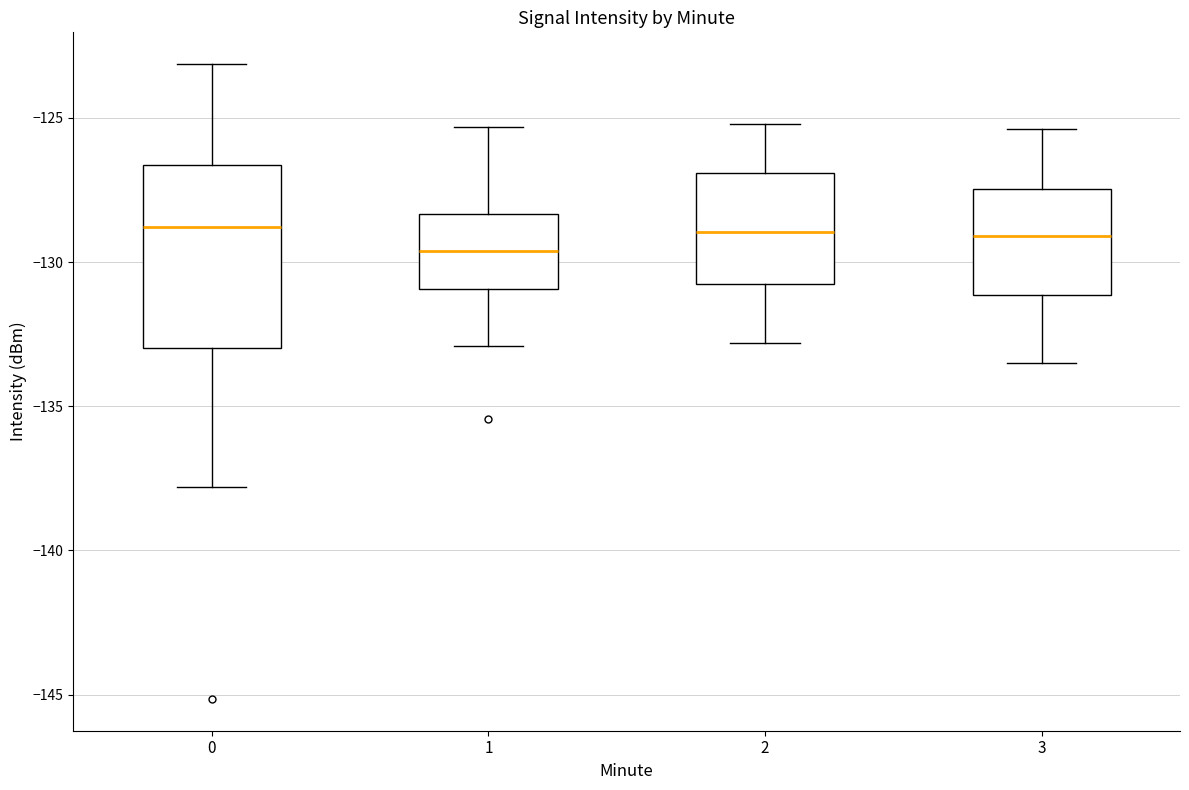

Which box's median line is the lowest?

1